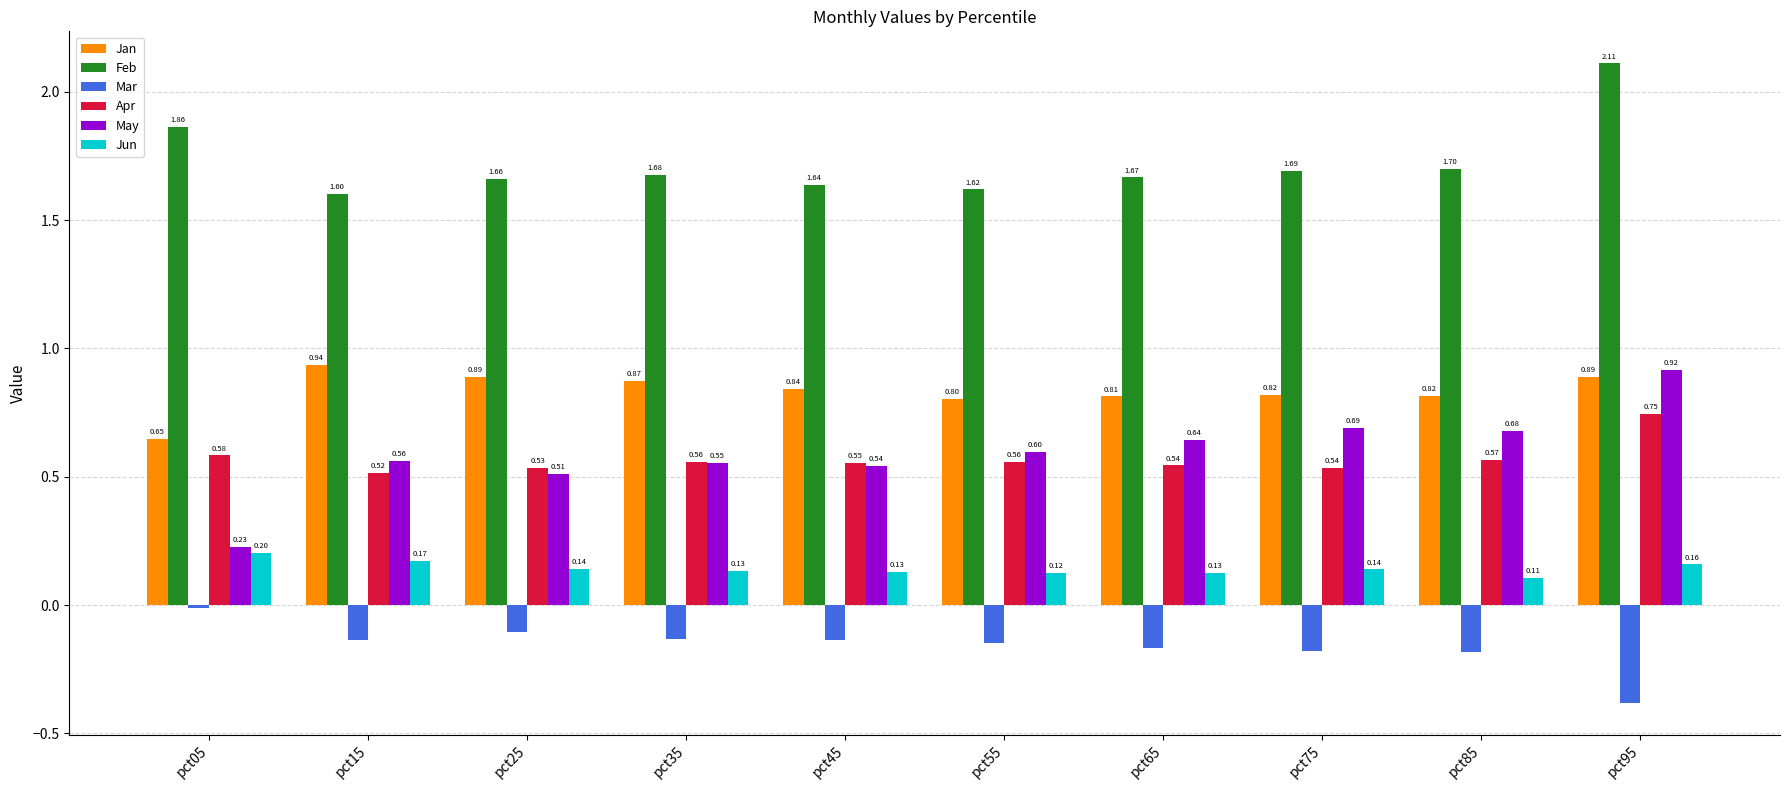

How many groups of bars are there?

10